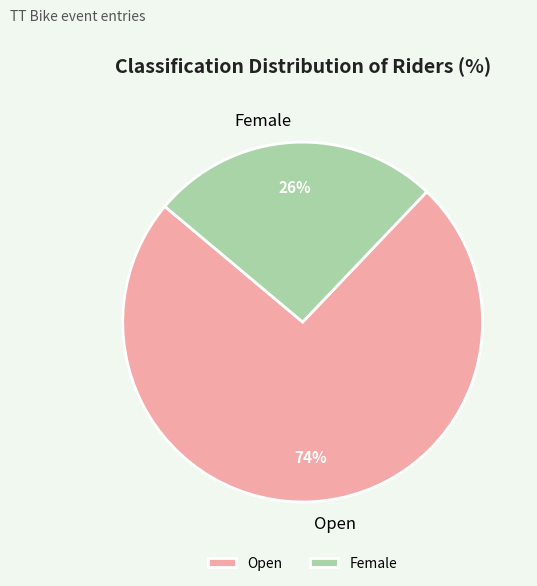

What is the largest slice in the pie chart?

Open